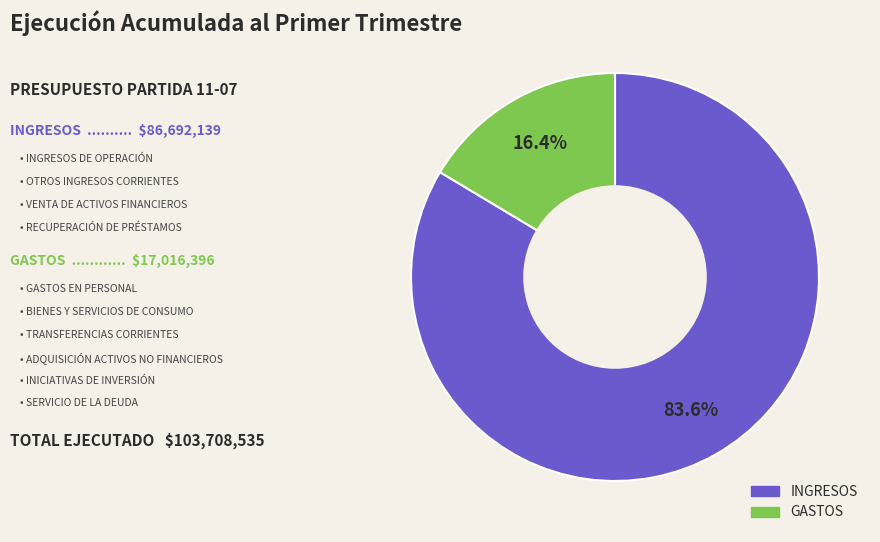

Does any single category account for the majority?

Yes